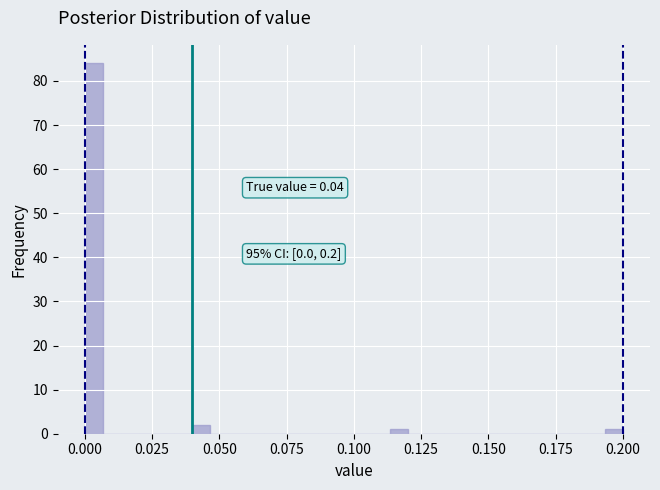

Read against the x-axis, roughly where is the centre of the tallest bar?

0.005